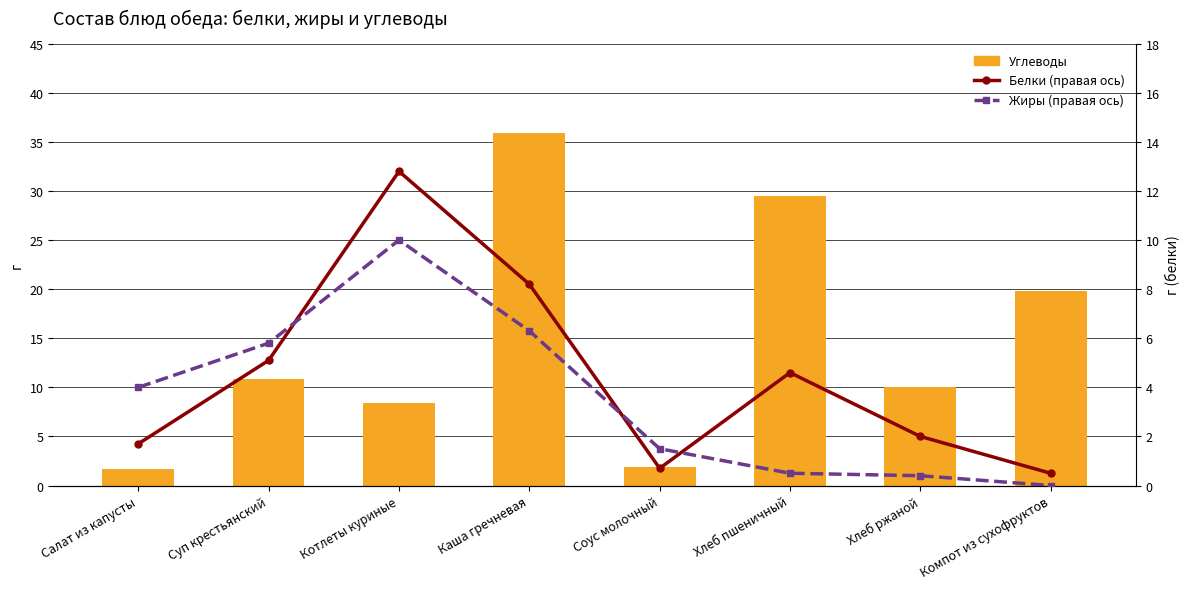

How many groups of bars are there?

8